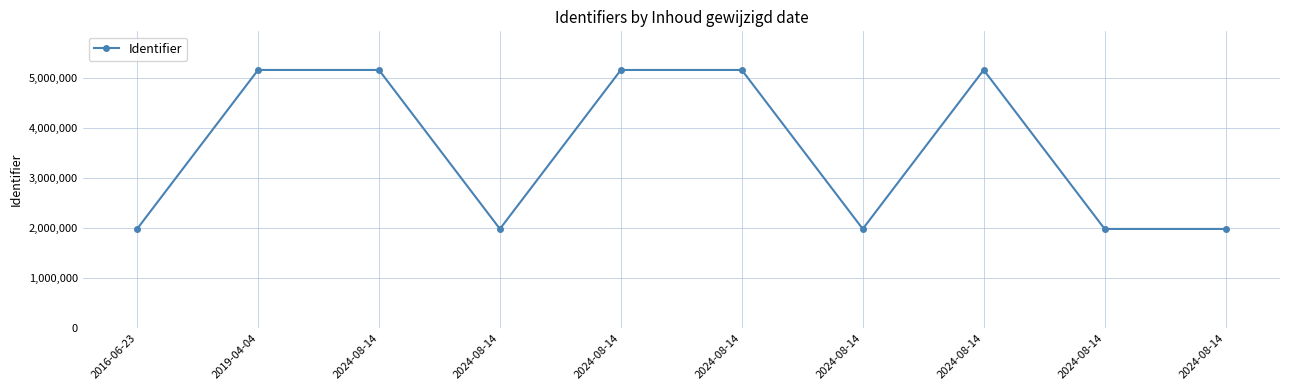

How many series are shown in this chart?

1